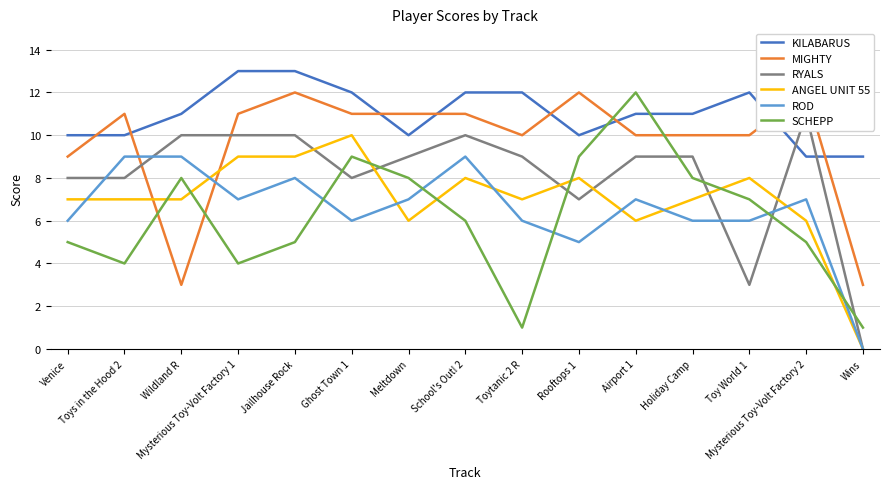

Reading left to right, list all the values displayed in this chart.

KILABARUS: Venice=10	Toys in the Hood 2=10	Wildland R=11	Mysterious Toy-Volt Factory 1=13	Jailhouse Rock=13	Ghost Town 1=12	Meltdown=10	School's Out! 2=12	Toytanic 2 R=12	Rooftops 1=10	Airport 1=11	Holiday Camp=11	Toy World 1=12	Mysterious Toy-Volt Factory 2=9	Wins=9
MIGHTY: Venice=9	Toys in the Hood 2=11	Wildland R=3	Mysterious Toy-Volt Factory 1=11	Jailhouse Rock=12	Ghost Town 1=11	Meltdown=11	School's Out! 2=11	Toytanic 2 R=10	Rooftops 1=12	Airport 1=10	Holiday Camp=10	Toy World 1=10	Mysterious Toy-Volt Factory 2=12	Wins=3
RYALS: Venice=8	Toys in the Hood 2=8	Wildland R=10	Mysterious Toy-Volt Factory 1=10	Jailhouse Rock=10	Ghost Town 1=8	Meltdown=9	School's Out! 2=10	Toytanic 2 R=9	Rooftops 1=7	Airport 1=9	Holiday Camp=9	Toy World 1=3	Mysterious Toy-Volt Factory 2=11	Wins=0
ANGEL UNIT 55: Venice=7	Toys in the Hood 2=7	Wildland R=7	Mysterious Toy-Volt Factory 1=9	Jailhouse Rock=9	Ghost Town 1=10	Meltdown=6	School's Out! 2=8	Toytanic 2 R=7	Rooftops 1=8	Airport 1=6	Holiday Camp=7	Toy World 1=8	Mysterious Toy-Volt Factory 2=6	Wins=0
ROD: Venice=6	Toys in the Hood 2=9	Wildland R=9	Mysterious Toy-Volt Factory 1=7	Jailhouse Rock=8	Ghost Town 1=6	Meltdown=7	School's Out! 2=9	Toytanic 2 R=6	Rooftops 1=5	Airport 1=7	Holiday Camp=6	Toy World 1=6	Mysterious Toy-Volt Factory 2=7	Wins=0
SCHEPP: Venice=5	Toys in the Hood 2=4	Wildland R=8	Mysterious Toy-Volt Factory 1=4	Jailhouse Rock=5	Ghost Town 1=9	Meltdown=8	School's Out! 2=6	Toytanic 2 R=1	Rooftops 1=9	Airport 1=12	Holiday Camp=8	Toy World 1=7	Mysterious Toy-Volt Factory 2=5	Wins=1